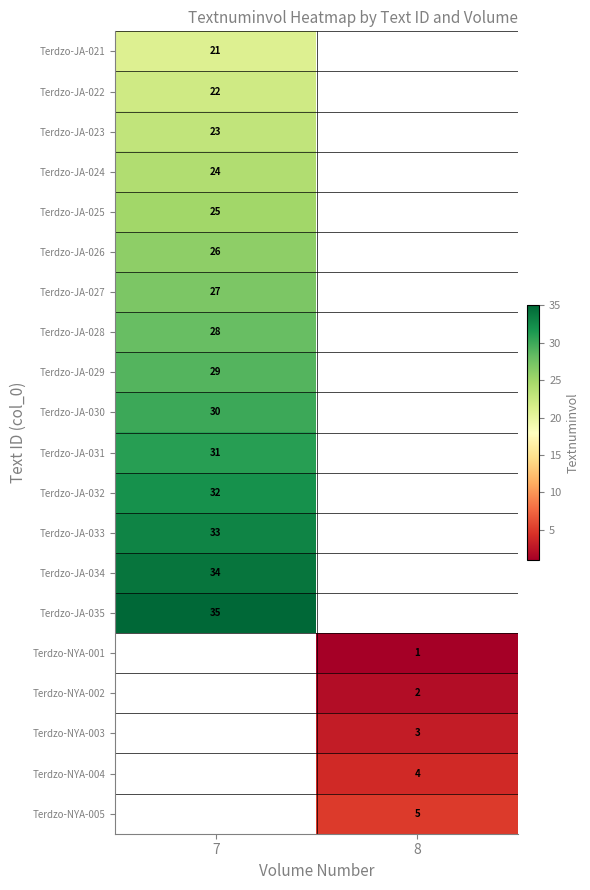

The value of Terdzo-NYA-002 at 8 is 1. True or false?

False